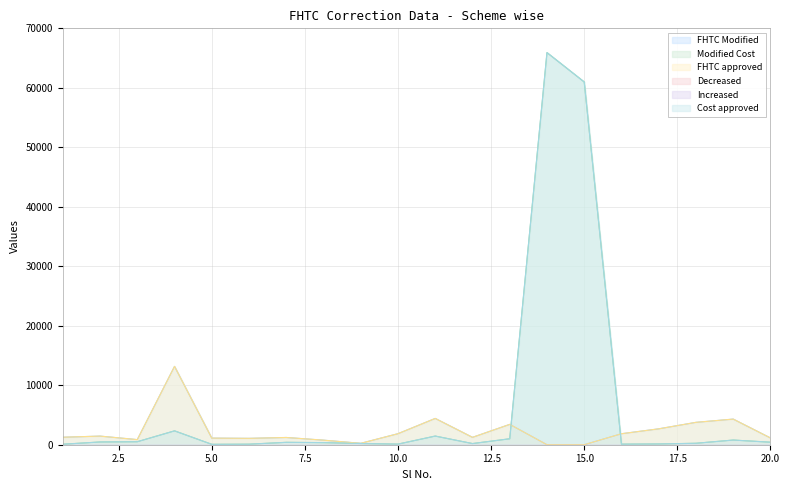

How many values in the FHTC approved series are below 1259?

10